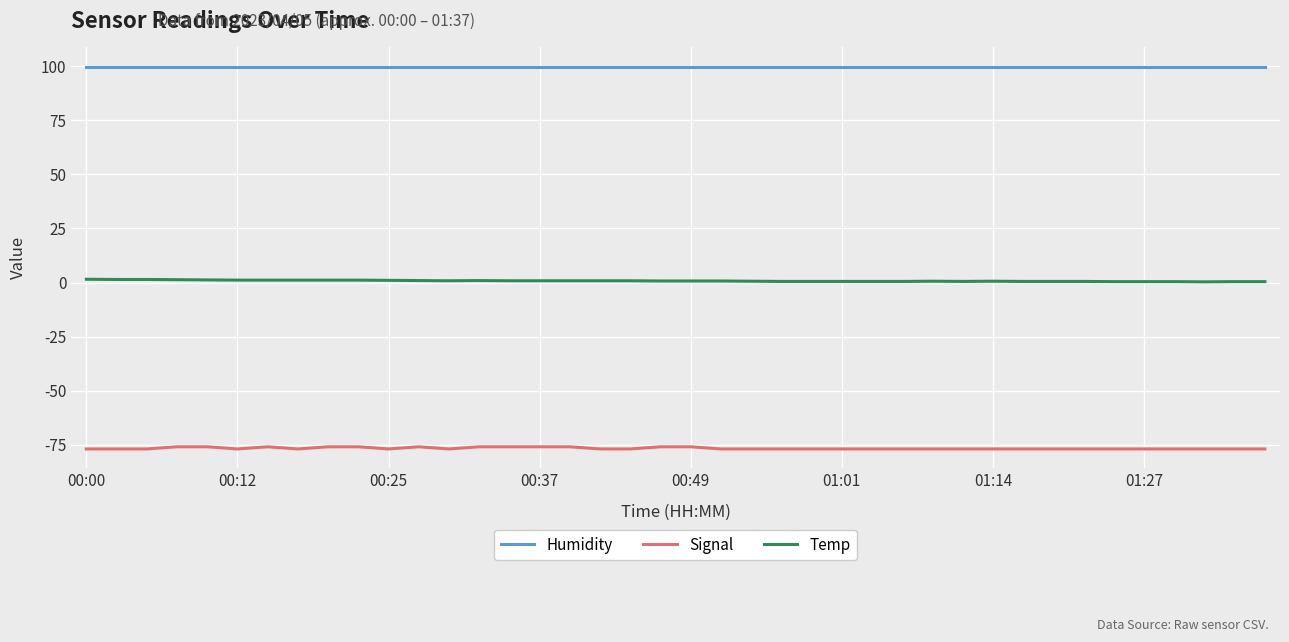

Which series has the largest total across all categories?

Humidity